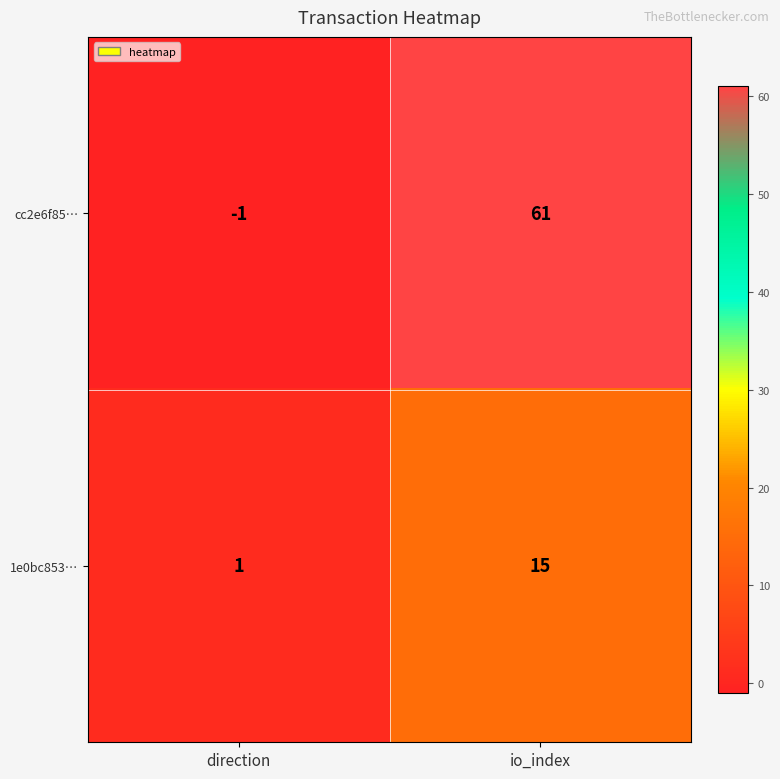

At which category is the sum across all series the highest?

io_index